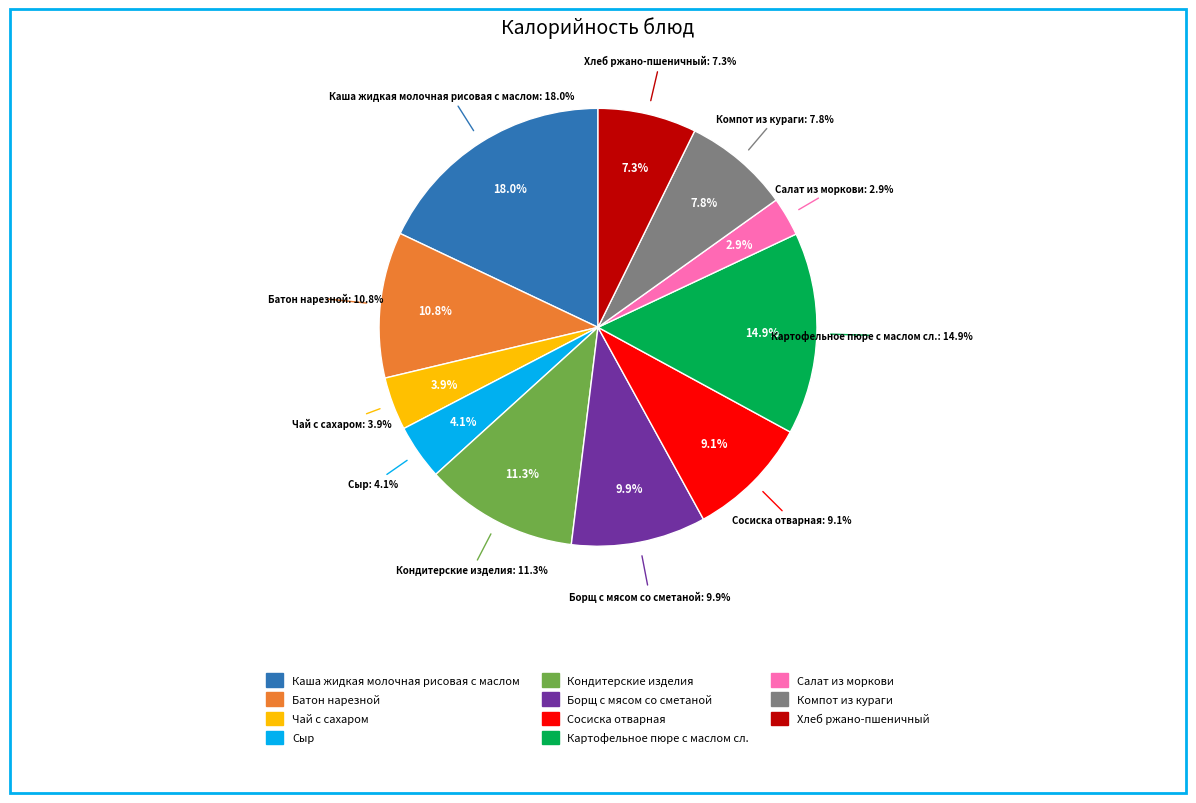

To the nearest percent, what is the difference between the Чай с сахаром and Хлеб ржано-пшеничный slice percentages?

3%